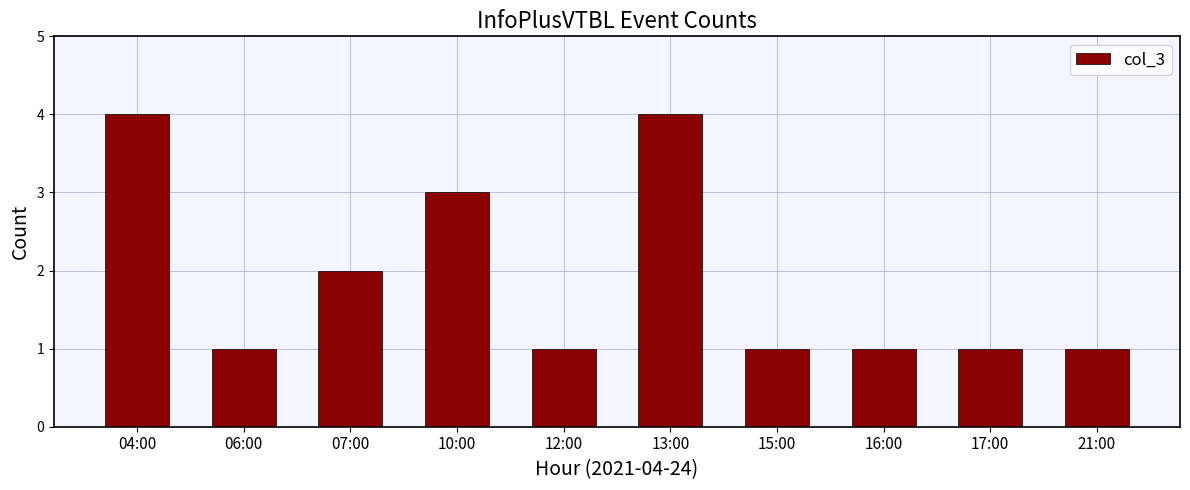

Count the number of data series in this chart.

1